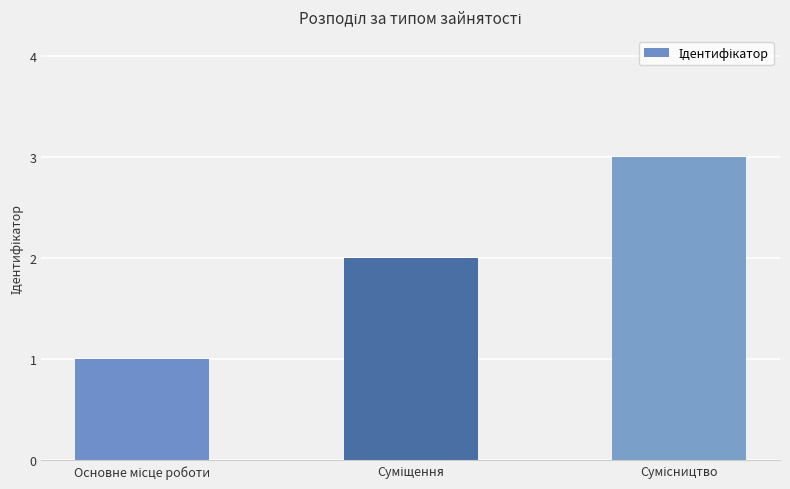

What is the sum of all values?

6